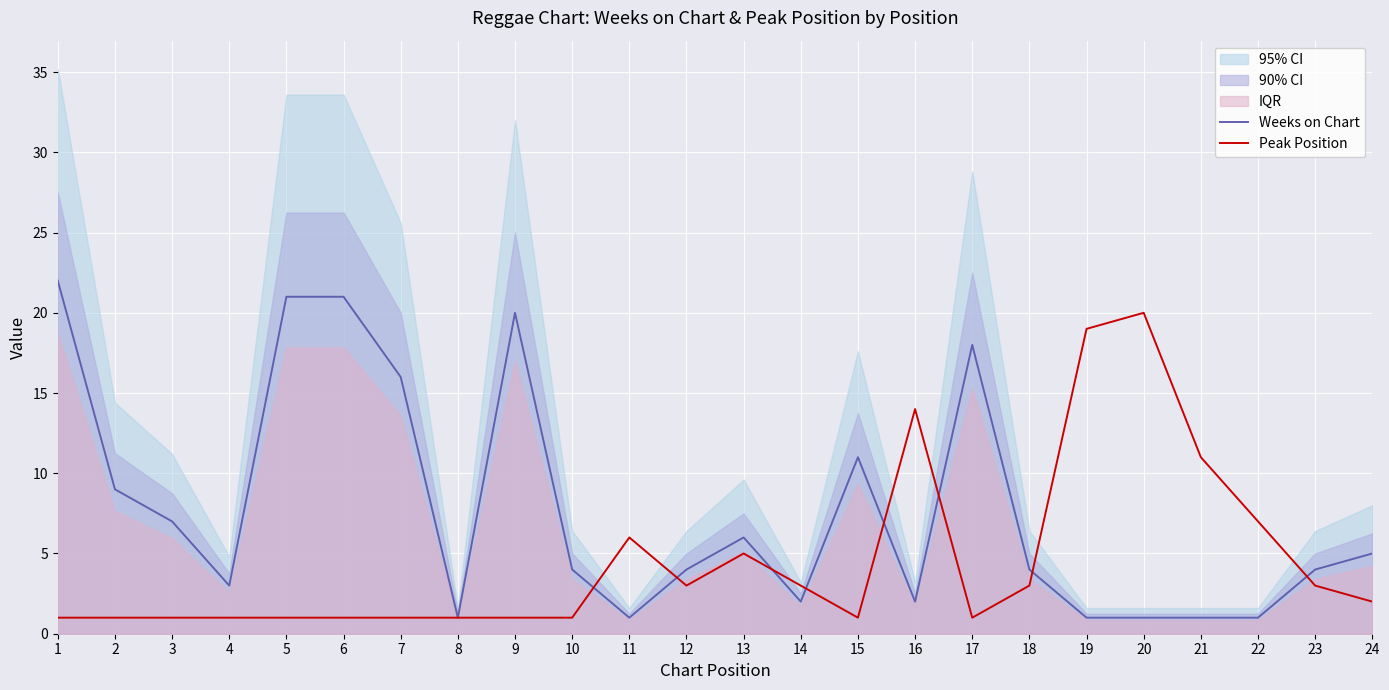

Where is Weeks on Chart nearest to the value 11?

15